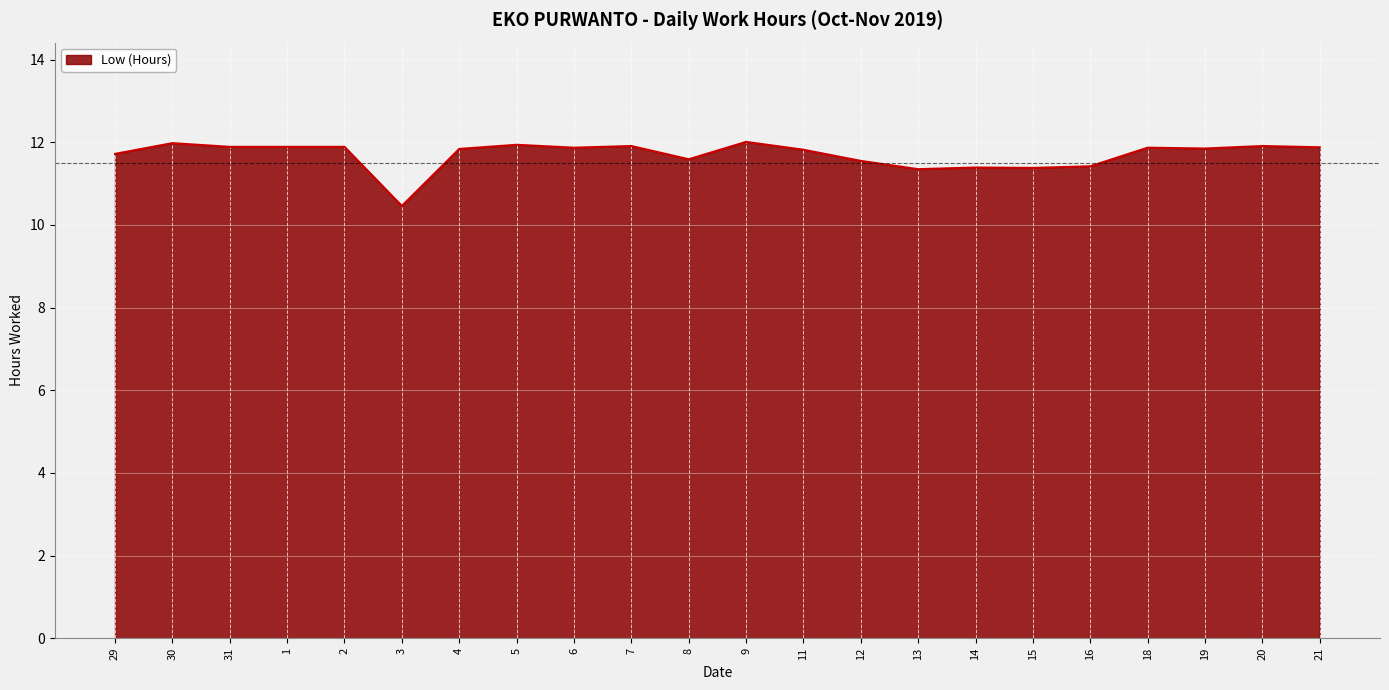

What is the difference between the values at 12 and 21?

0.3